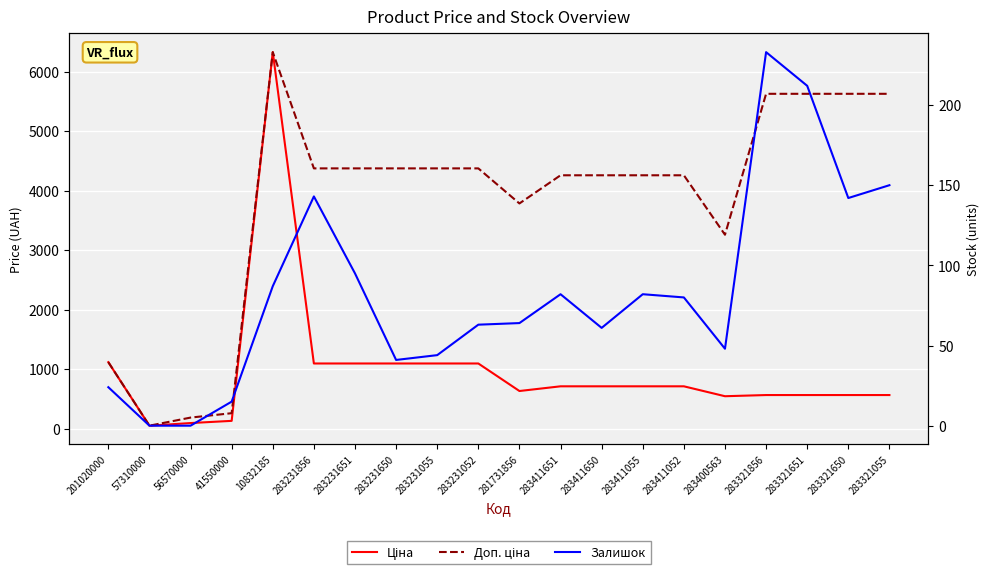

Which category has the highest value in the Доп. ціна series?

10832185